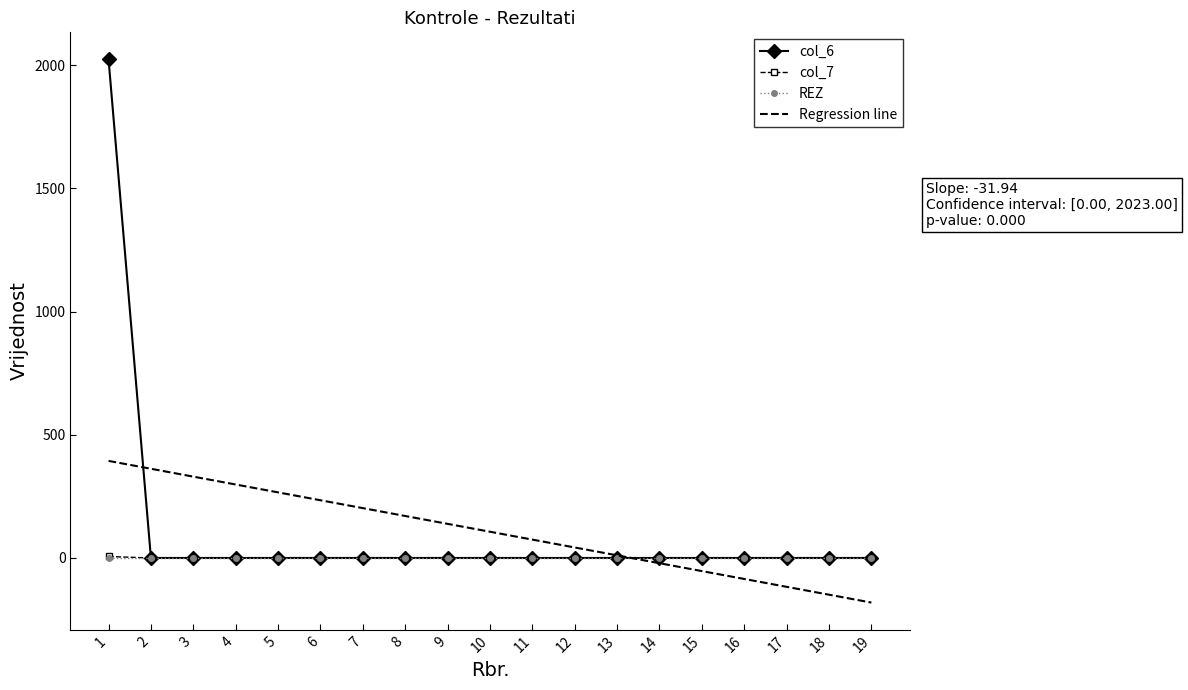

Which series has the widest spread of values?

col_6